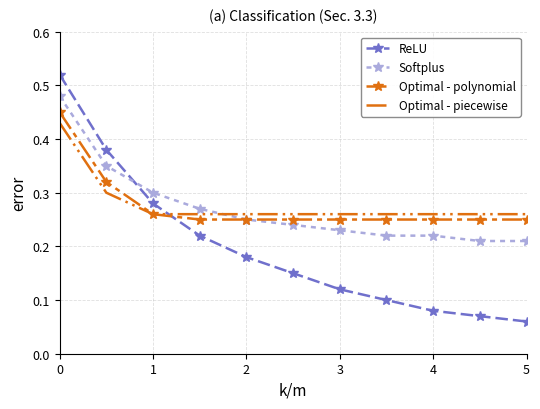

Which series ends up on top after the final intersection of ReLU and Optimal - polynomial?

Optimal - polynomial